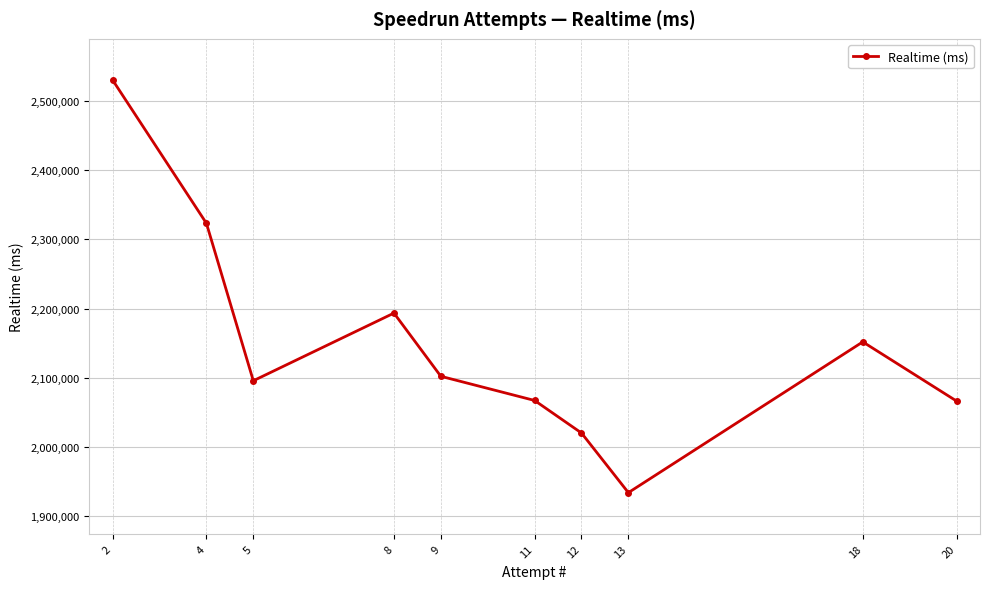

What is the value of the 5th point from the left?

2102255